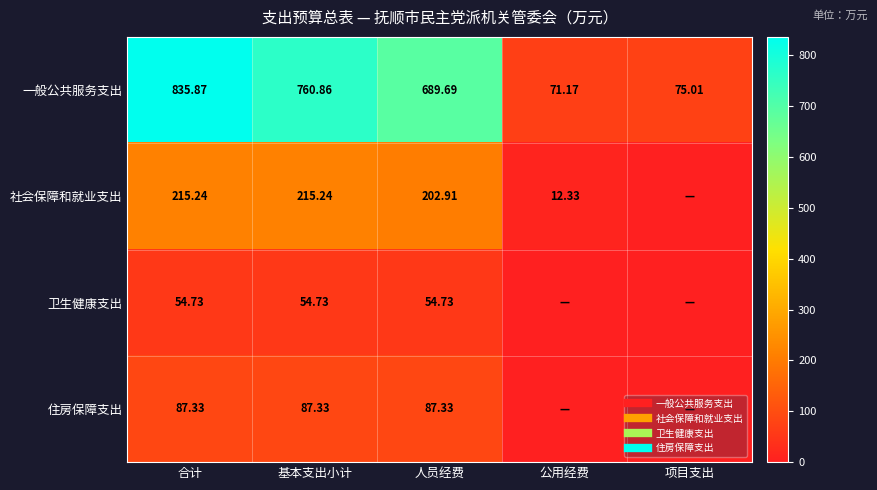

List the series in order of their peak value, highest first.

一般公共服务支出, 社会保障和就业支出, 住房保障支出, 卫生健康支出